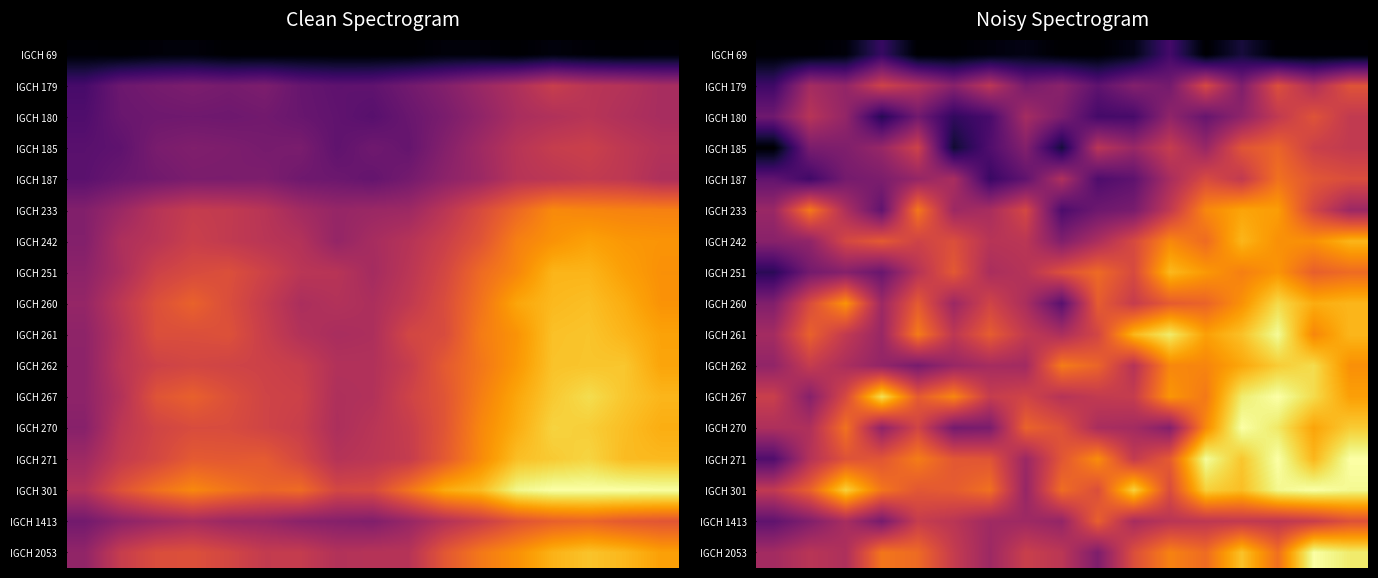

Which series has the largest total across all categories?

IGCH 301